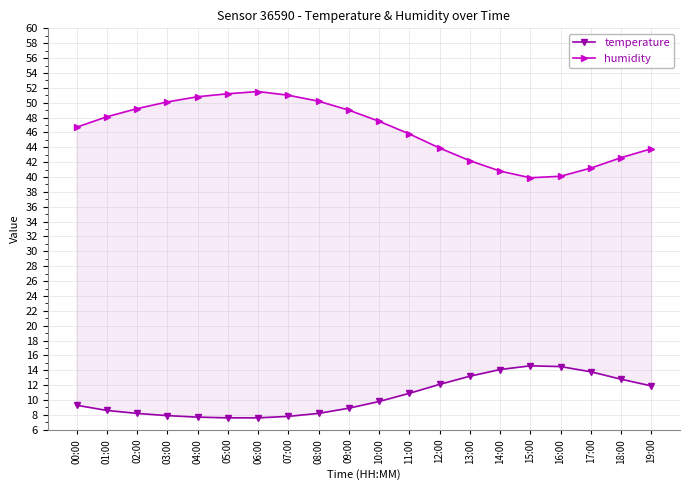

What is the average value of the temperature series?

10.5